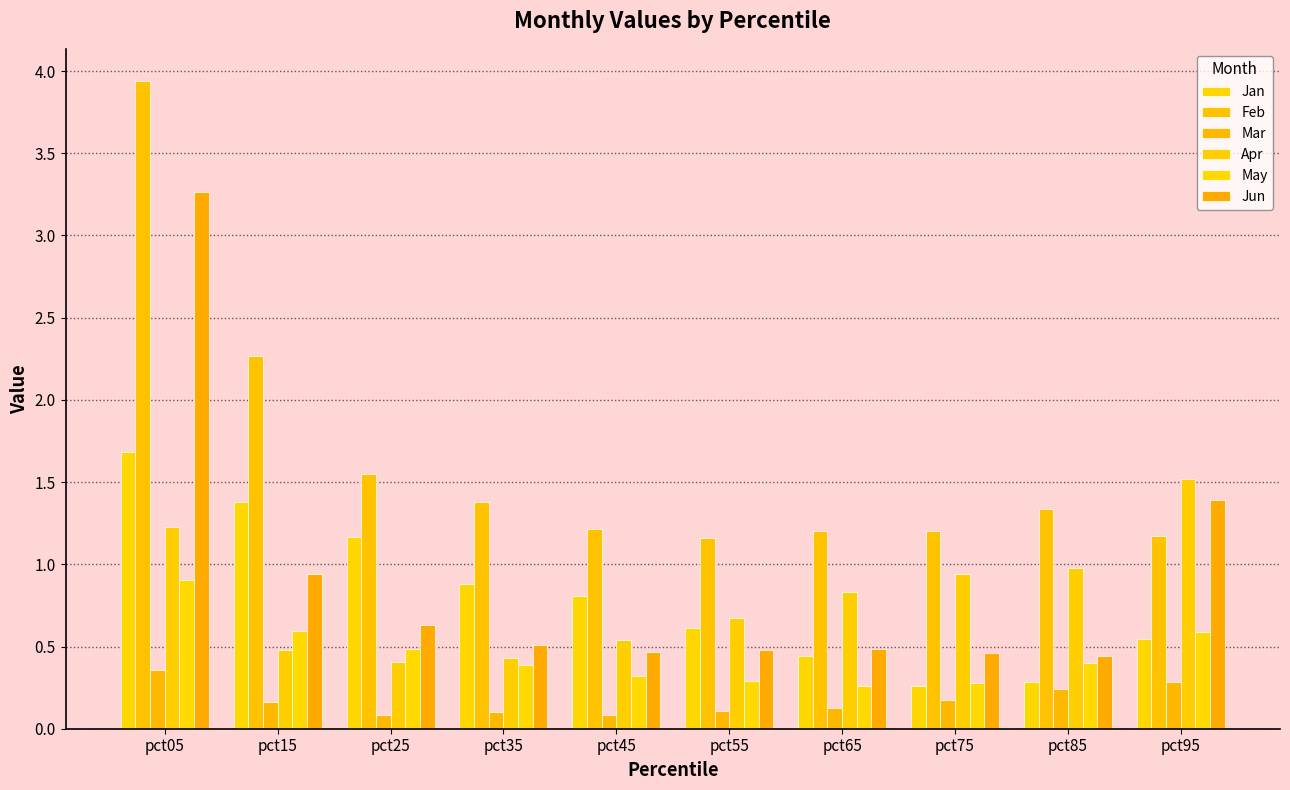

What is the maximum value shown in the chart?

3.9